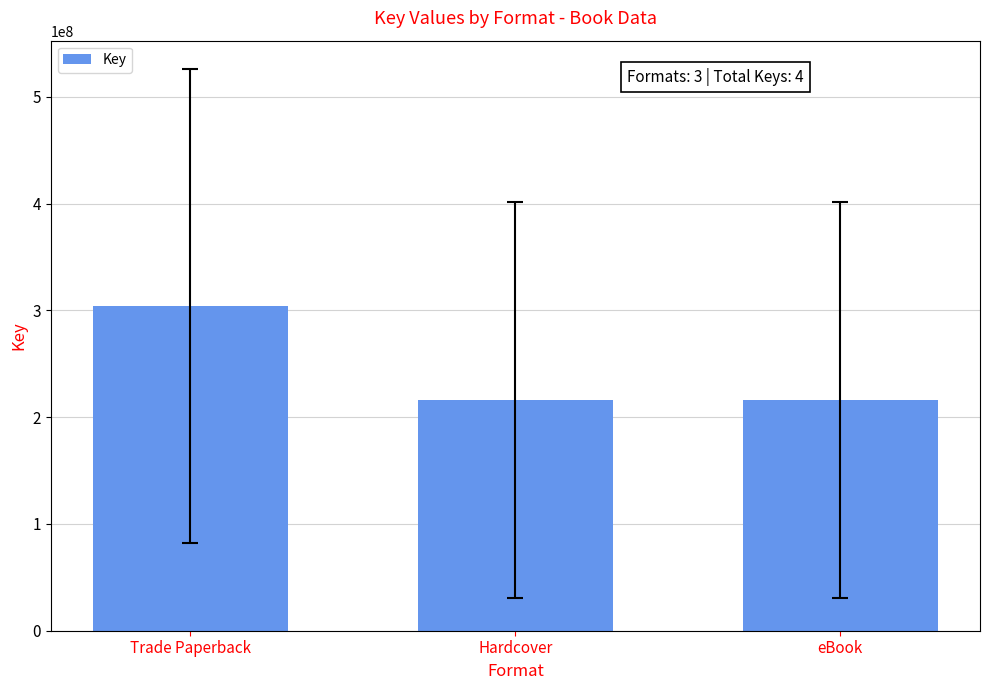

What is the change in value from Trade Paperback to Hardcover?

-88221541.8